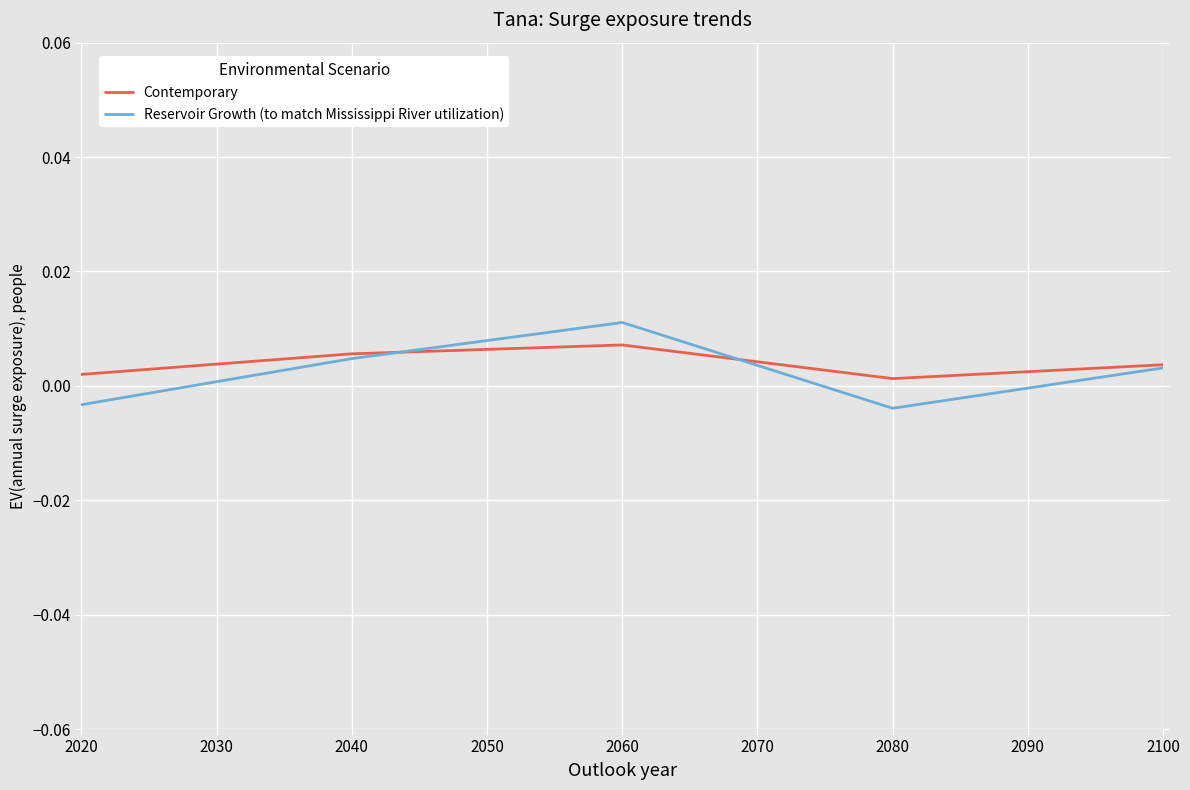

Is the value of Reservoir Growth (to match Mississippi River utilization) at 2060 greater than the value of Contemporary at 2040?

Yes